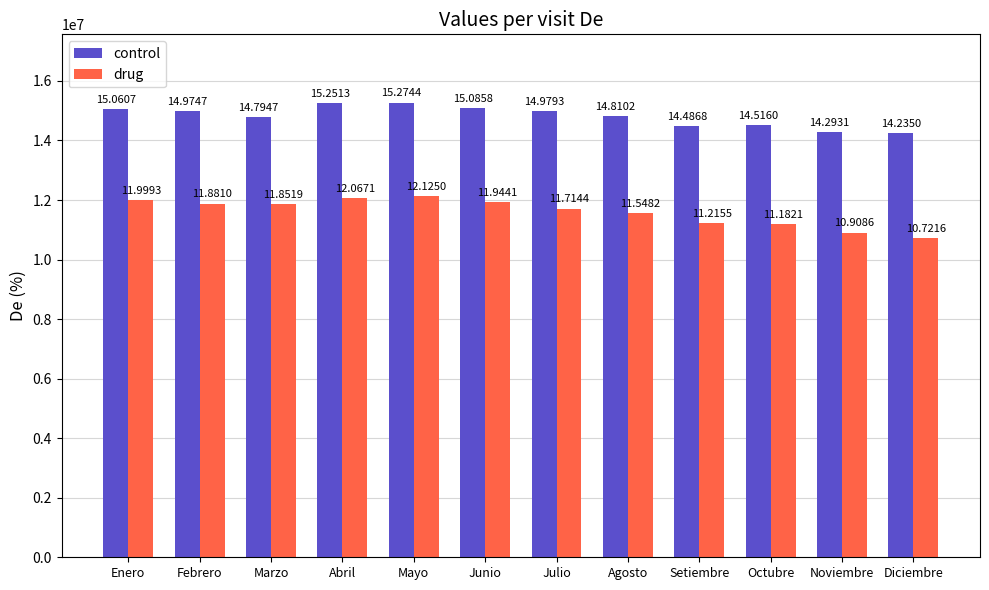

What are all the series names shown in the legend?

control, drug